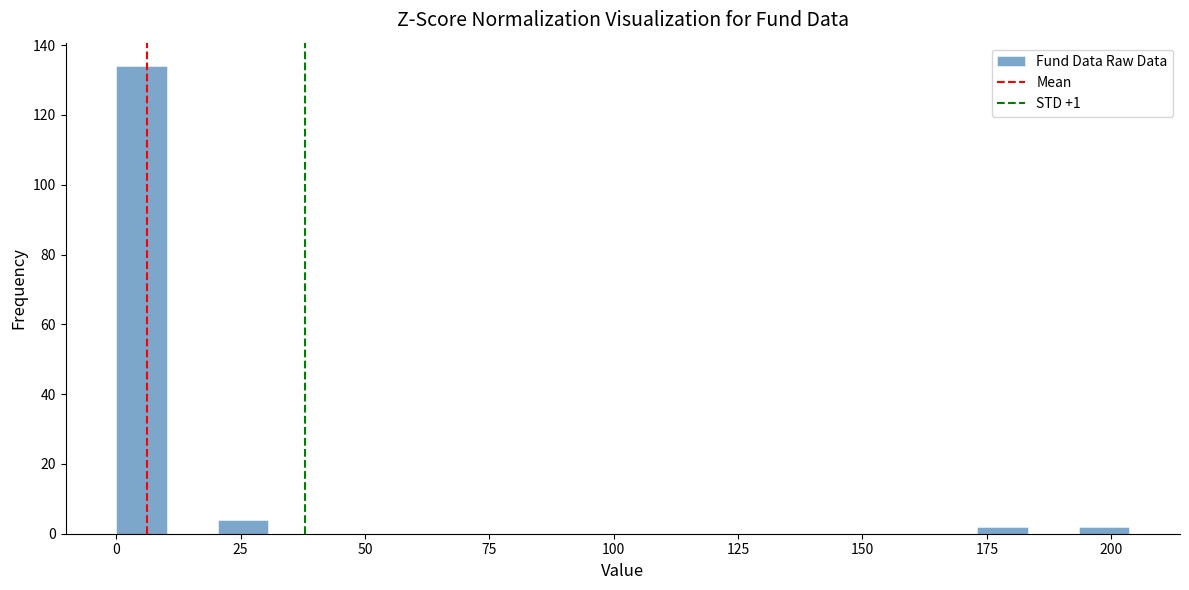

Read against the x-axis, roughly where is the centre of the tallest bar?

5